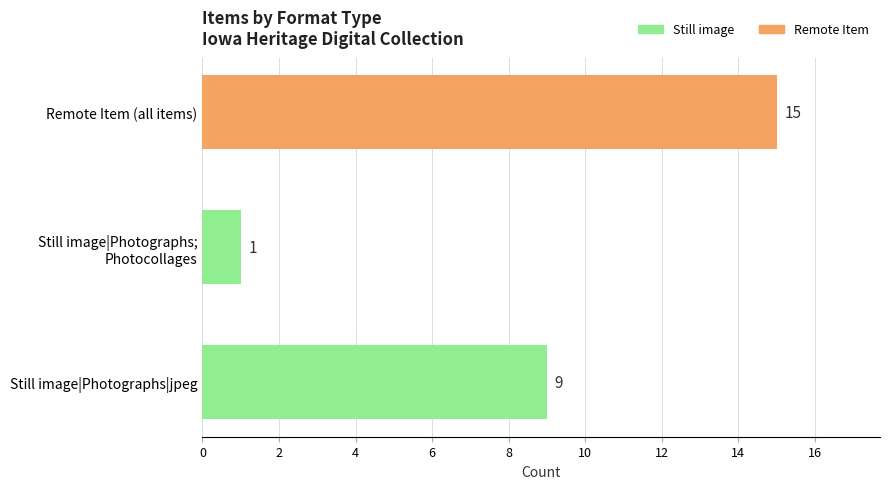

Which category has the highest value across all series?

Remote Item (all items)